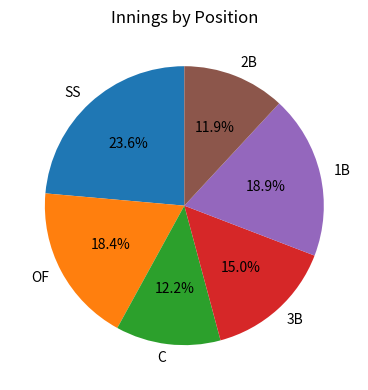

To the nearest percent, what percentage of the pie is OF?

18%